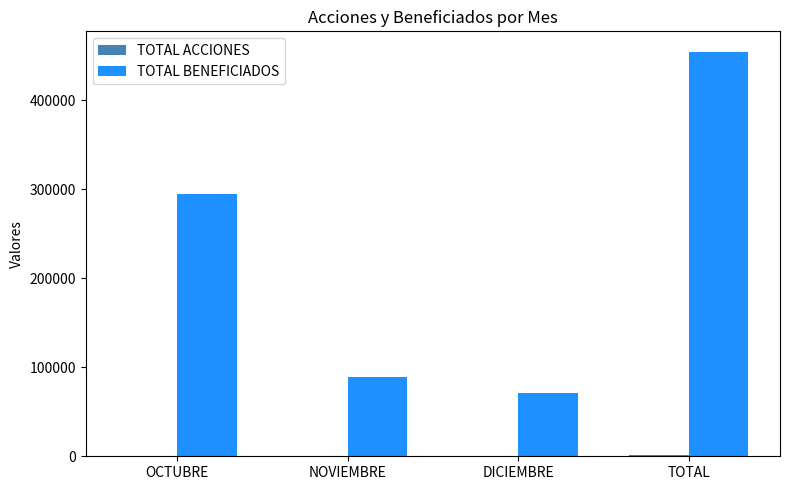

Count the number of categories in the chart.

4